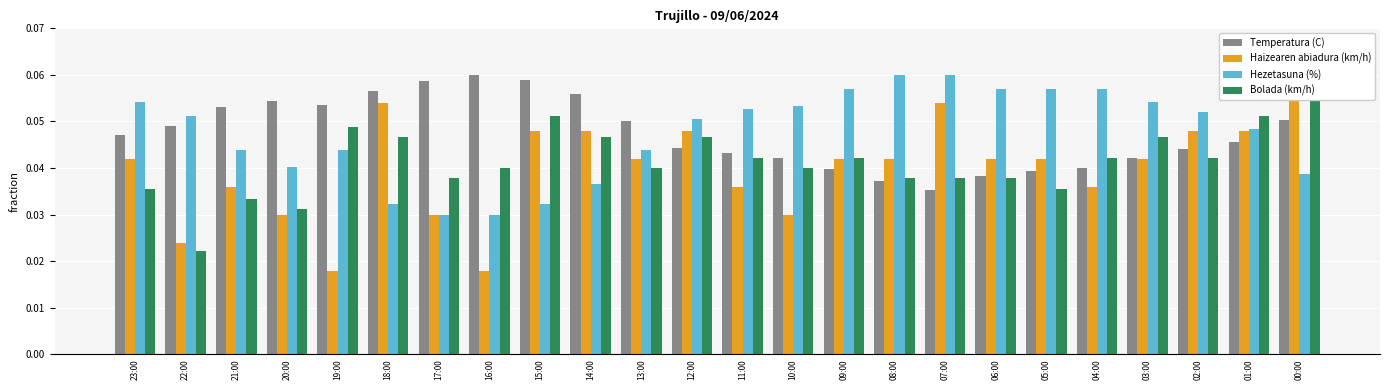

Which series changed the most between 12:00 and 08:00?

Hezetasuna (%)